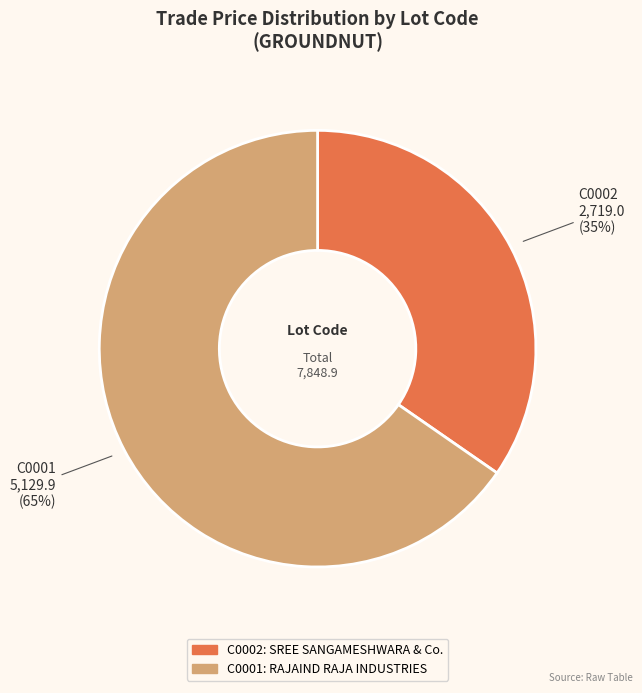

The C0001 slice represents 51% of the pie. True or false?

False